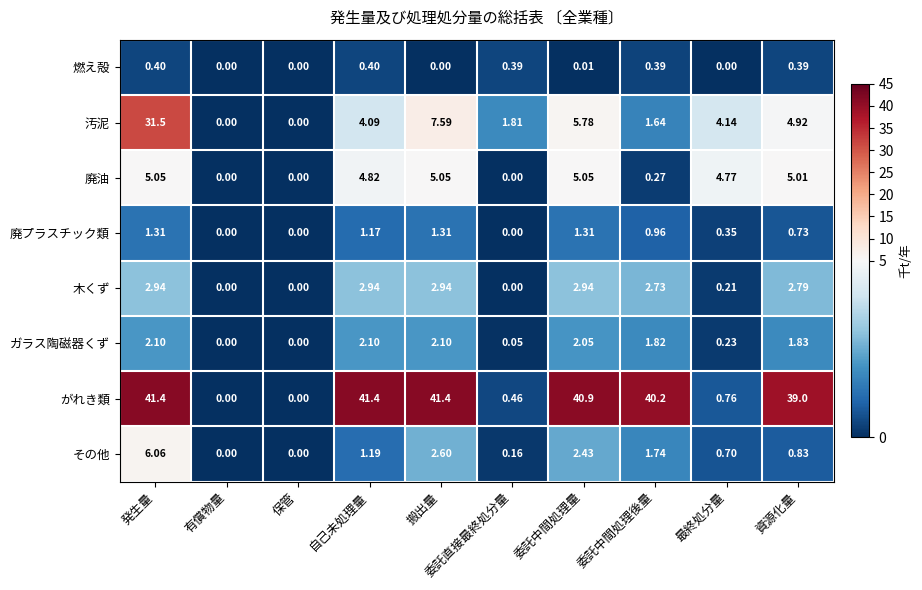

How many distinct data groups are displayed?

8